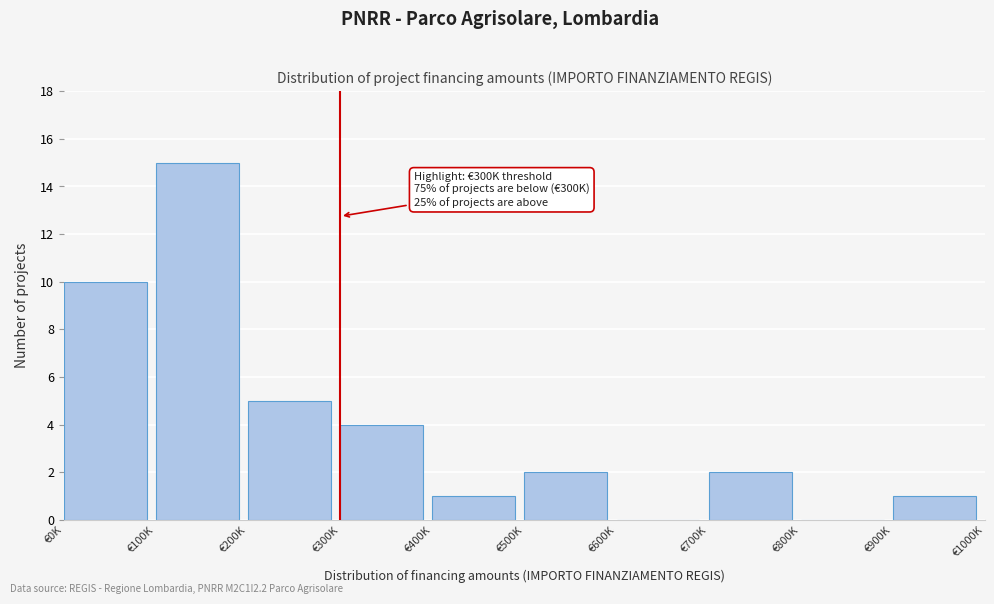

Reading right to left, what are all the values shown in this chart?

€900K=1	€800K=0	€700K=2	€600K=0	€500K=2	€400K=1	€300K=4	€200K=5	€100K=15	€0K=10